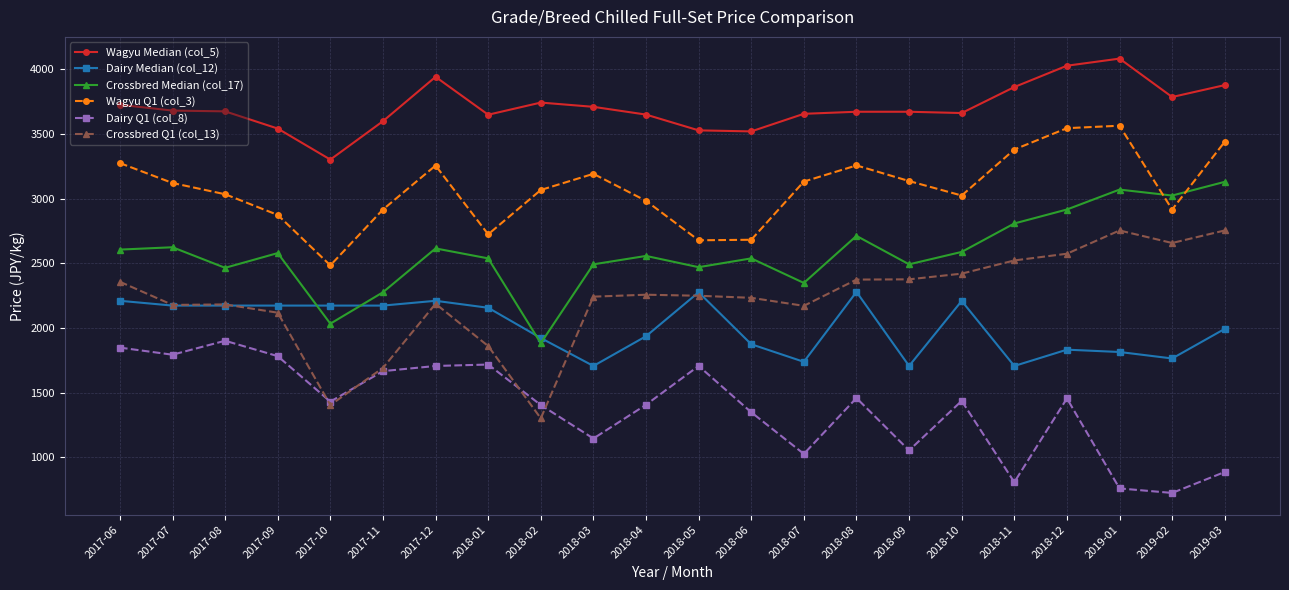

True or false: Dairy Q1 (col_8) and Wagyu Median (col_5) cross at least once.

False